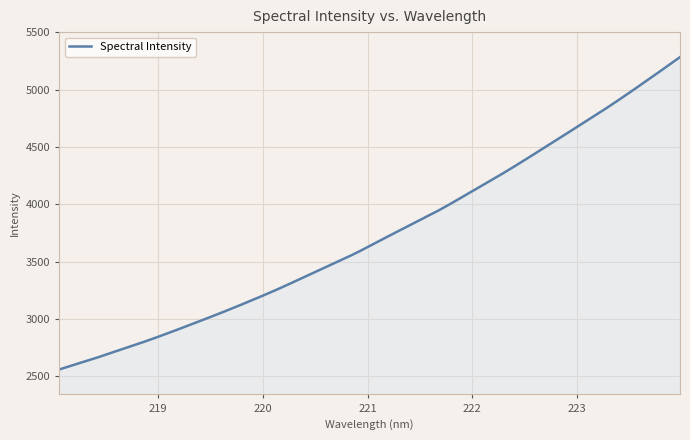

What is the minimum value shown in the chart?

2558.6